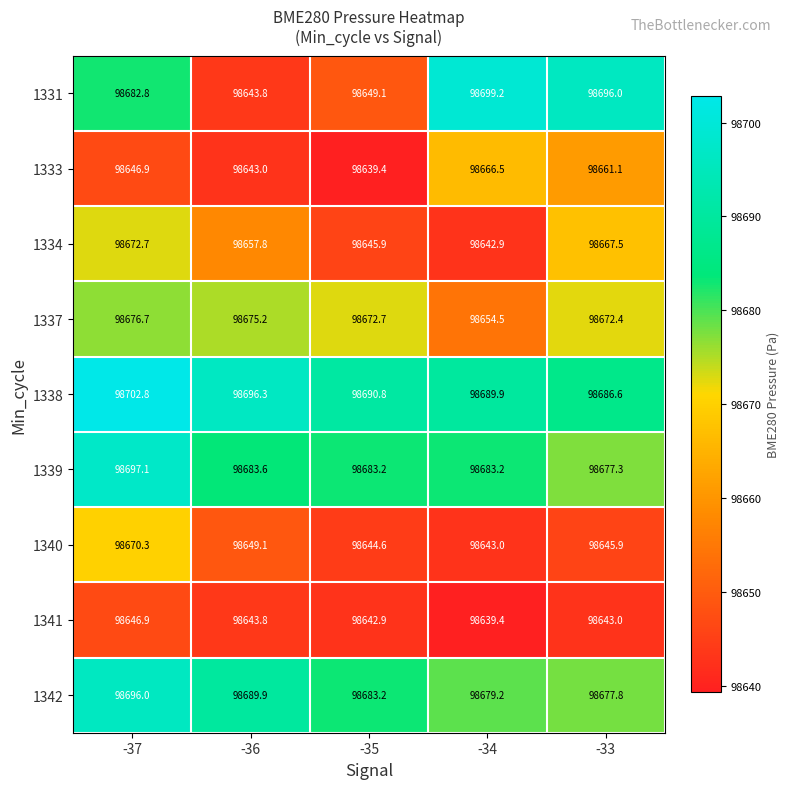

What is the difference between the second highest and second lowest values in the 1337 series?

2.8